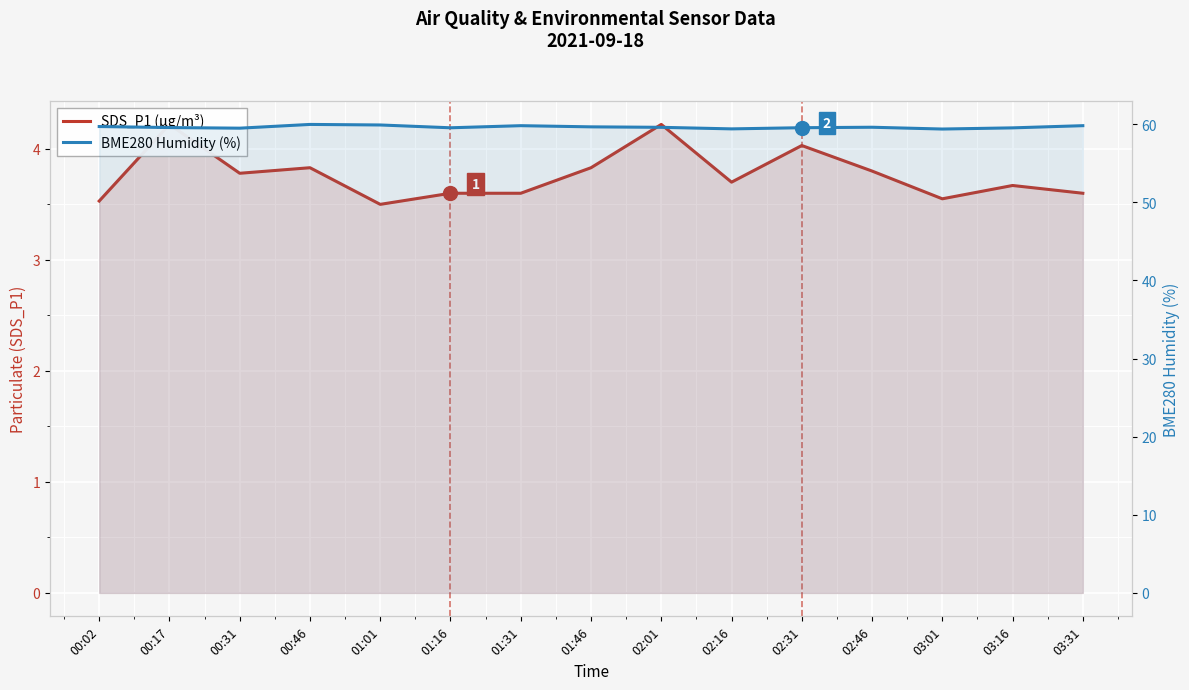

At which category does SDS_P1 (μg/m³) reach its first local valley?

00:31